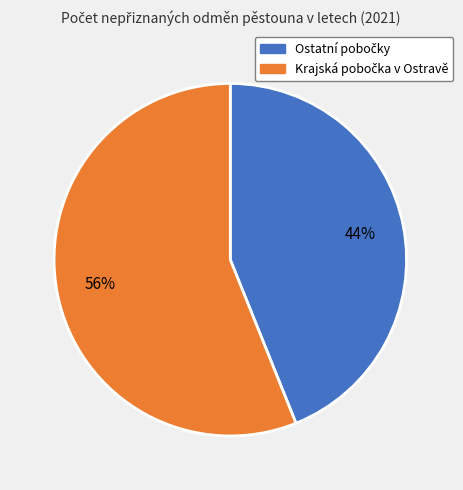

To the nearest percent, what is the difference between the largest and smallest slice percentages?

12%